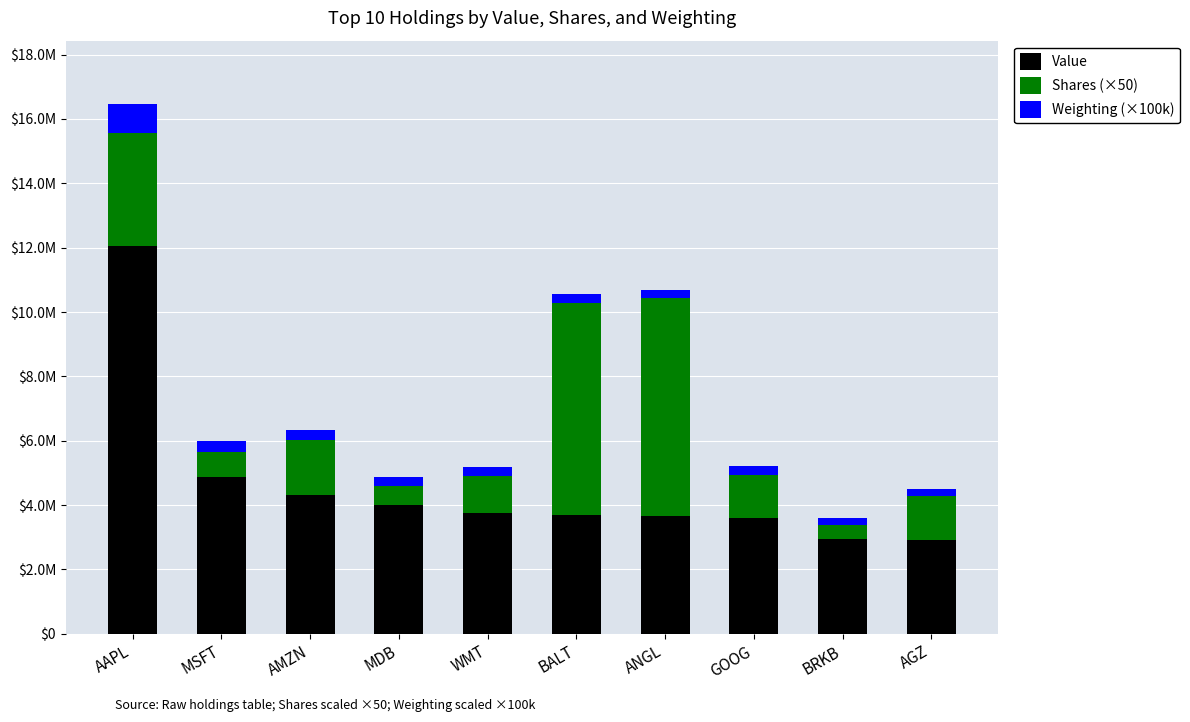

List the series in order of their overall mean, lowest first.

Weighting (×100k), Shares (×50), Value